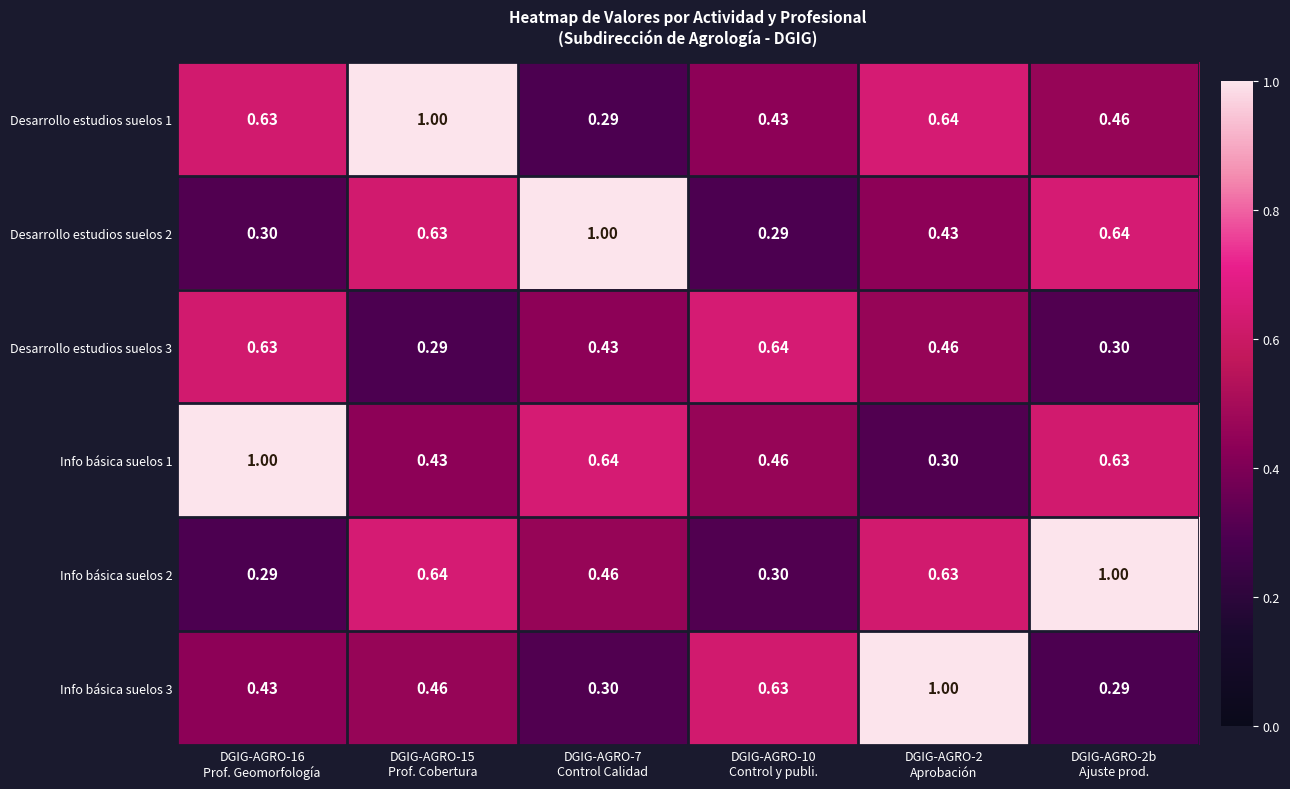

What is the maximum value shown in the chart?

1.0